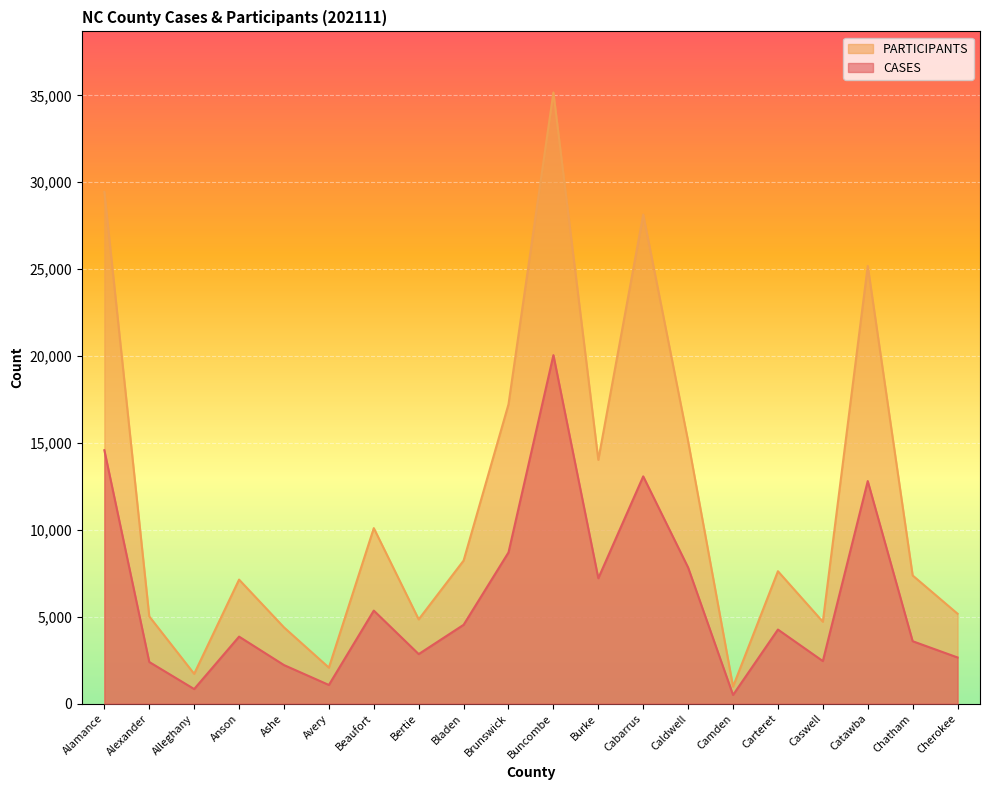

What is the difference between the maximum and minimum values in the PARTICIPANTS series?

34181